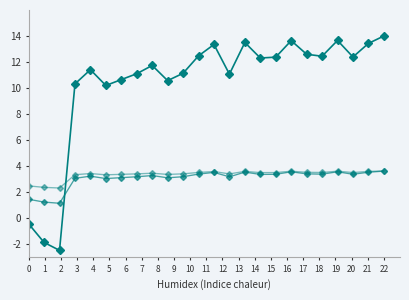

Is this an area chart (filled region under the line)?

No